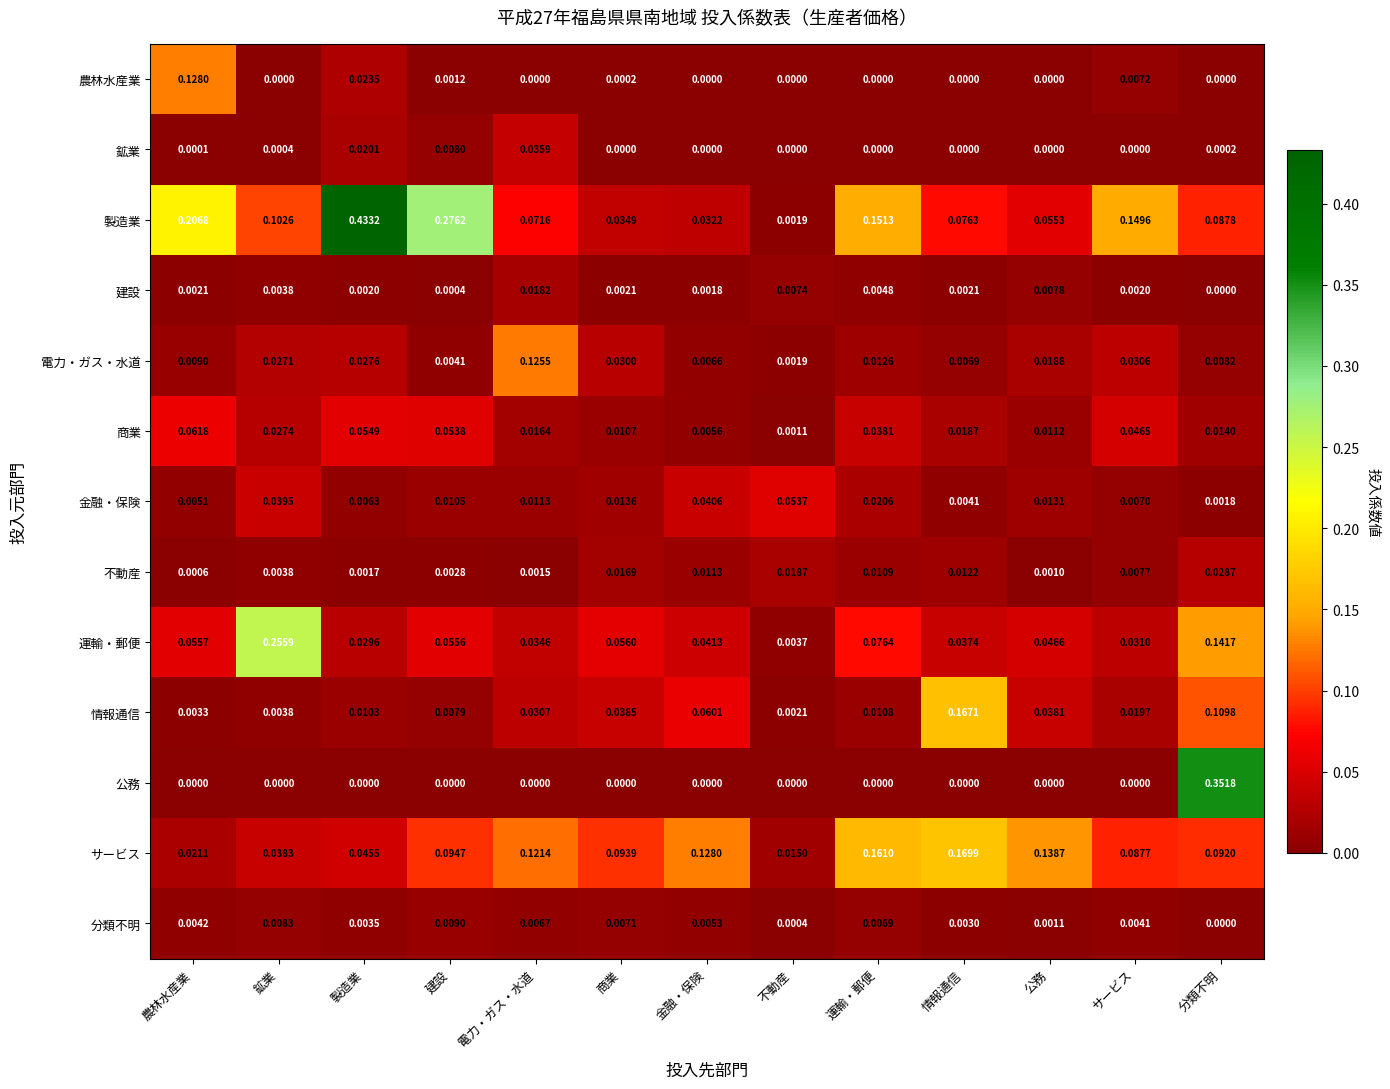

Which series has the largest range (max minus min)?

製造業